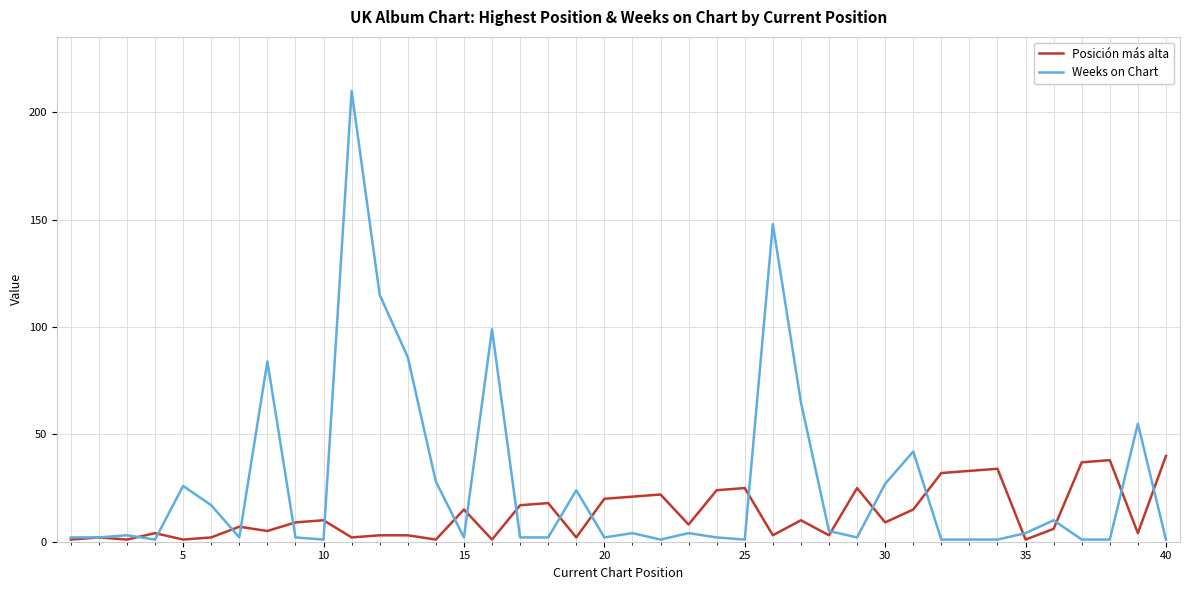

Which series has the largest range (max minus min)?

Weeks on Chart